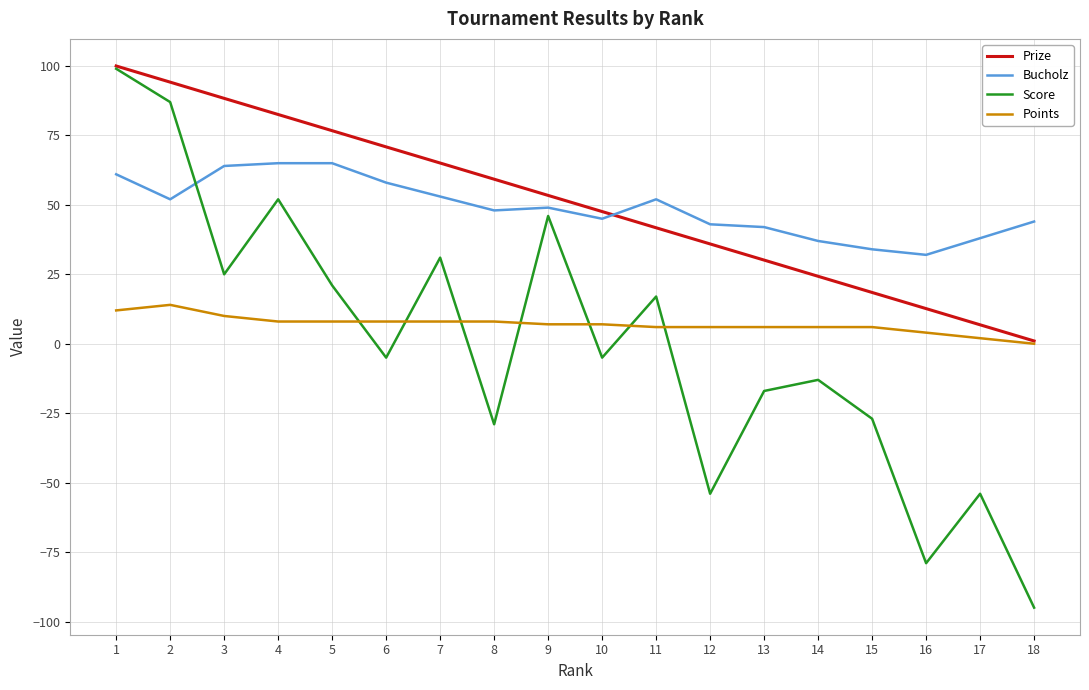

Is the value of Bucholz at 8 greater than the value of Points at 17?

Yes